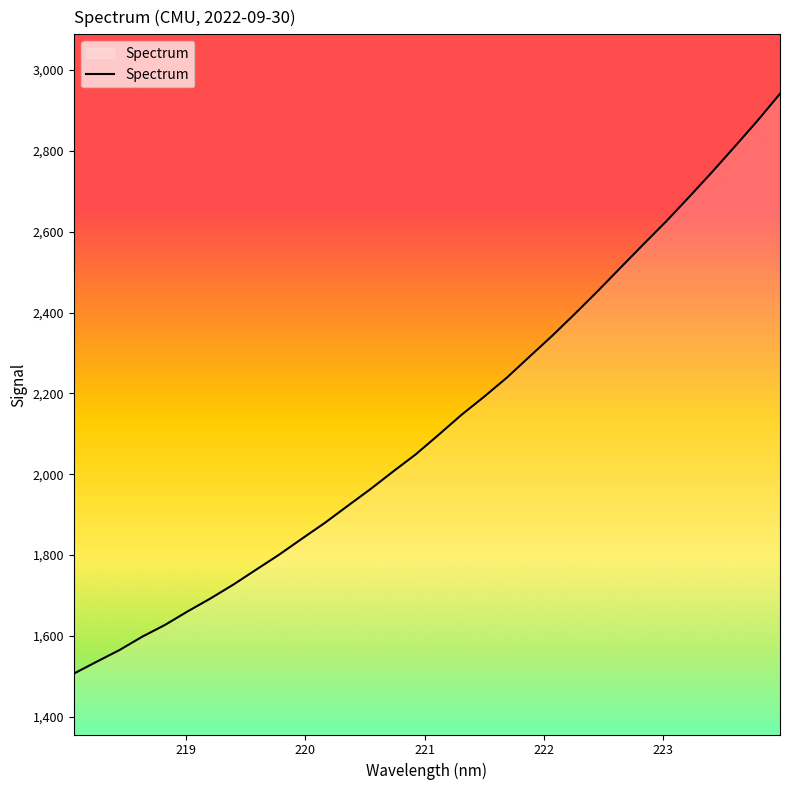

What is the smallest value displayed?

1506.4